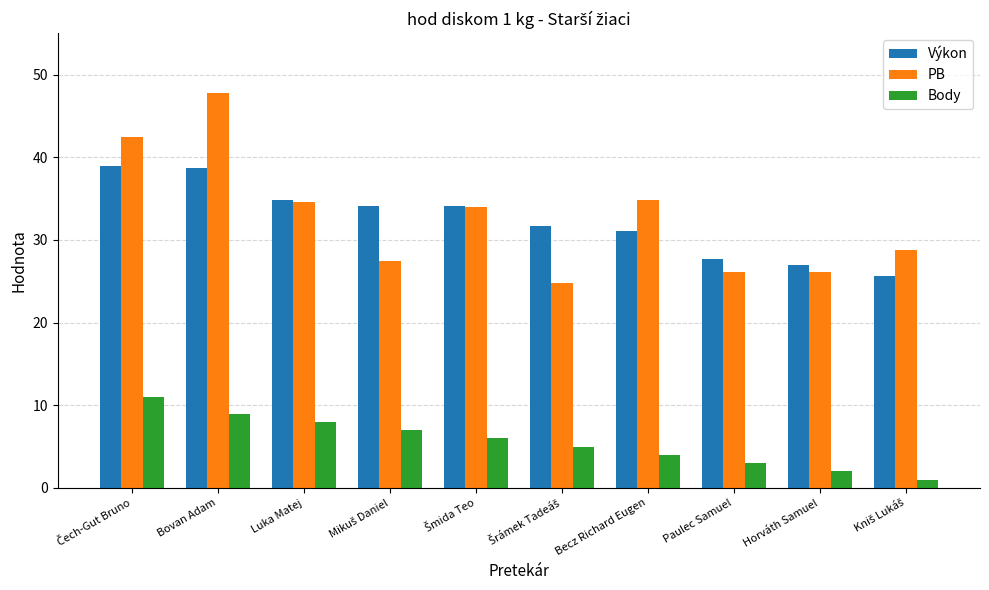

What is the highest value of the Body series?

11.0